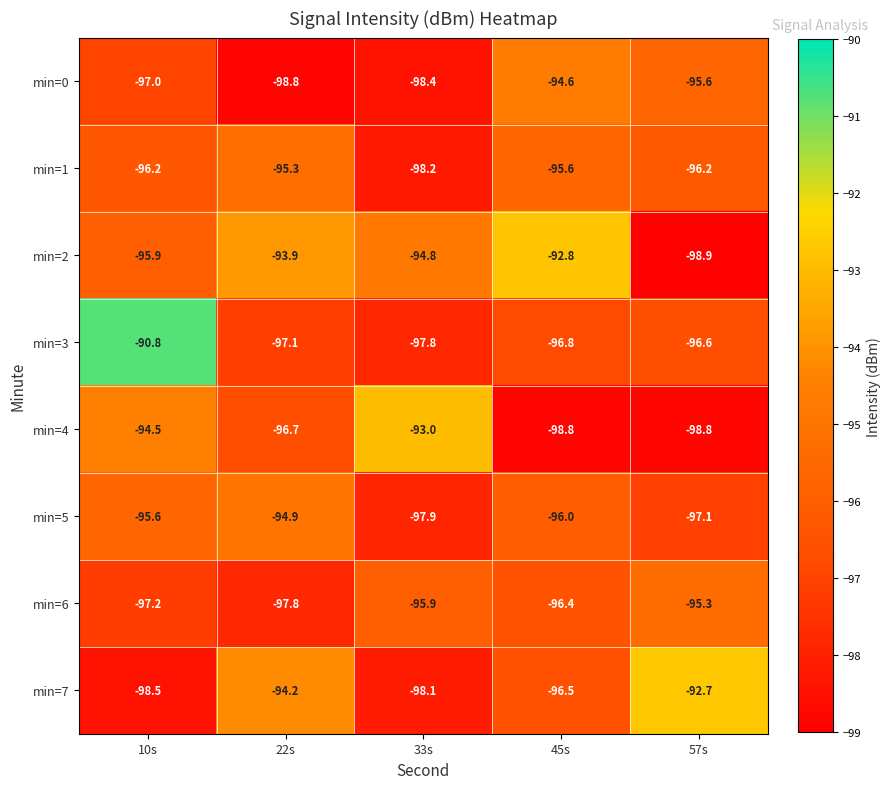

Rank the categories by min=5 value from lowest to highest.

33s, 57s, 45s, 10s, 22s